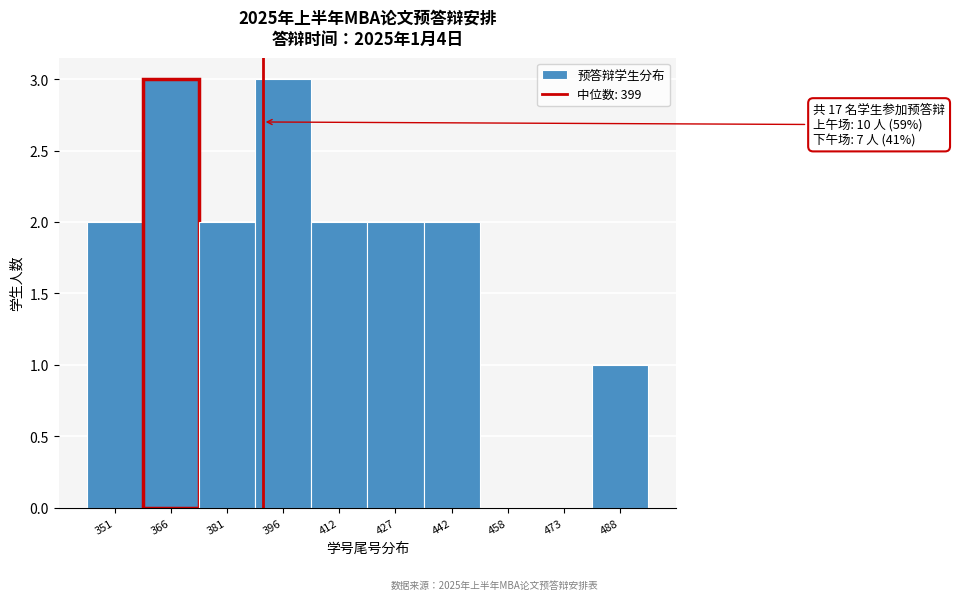

Reading left to right, extract all data points from this chart.

351=2	366=3	381=2	396=3	412=2	427=2	442=2	458=0	473=0	488=1